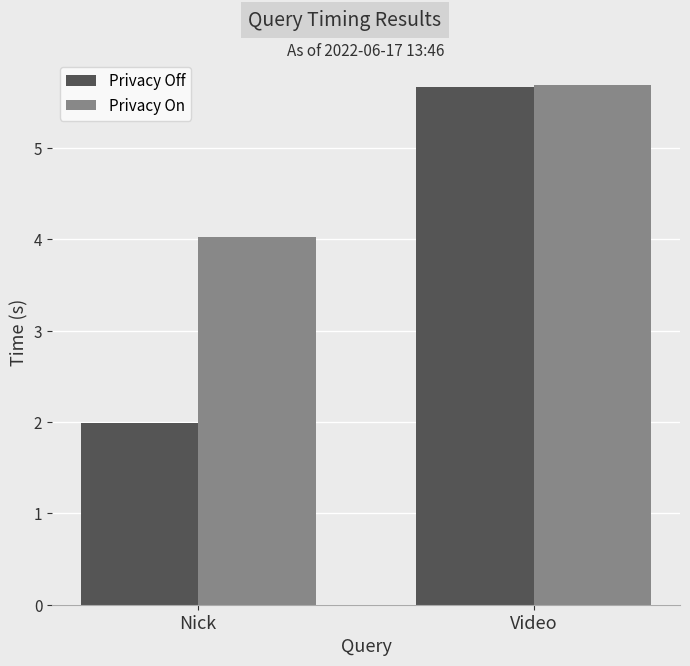

What are all the series names shown in the legend?

Privacy Off, Privacy On